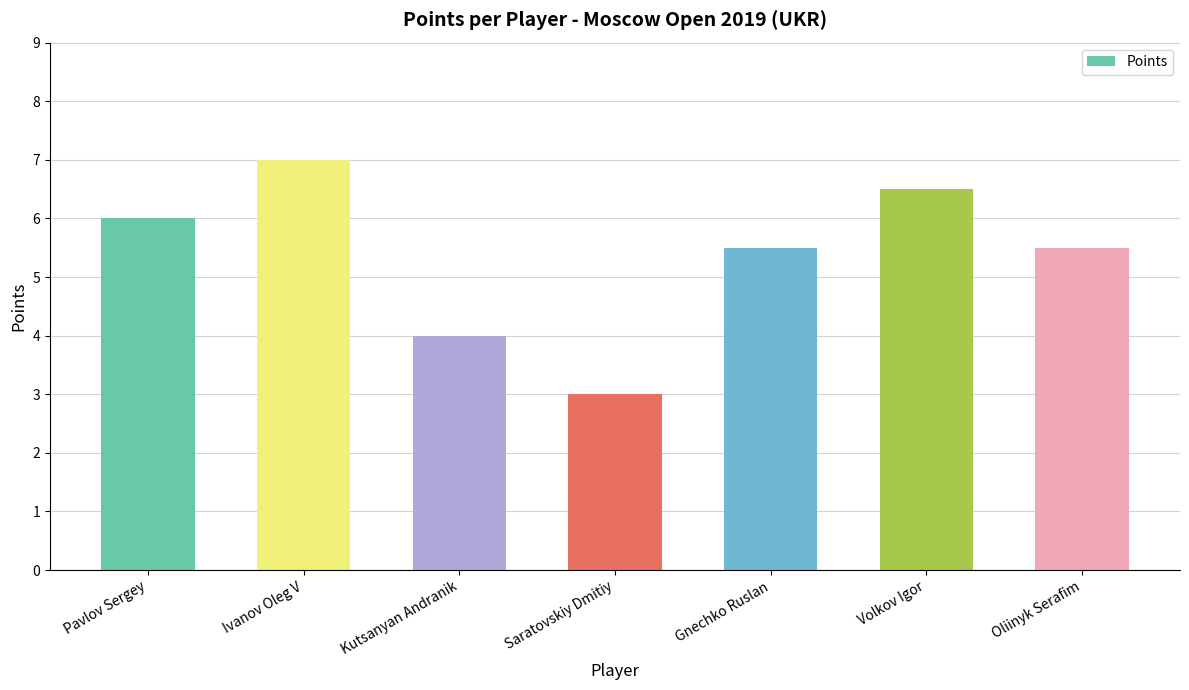

What is the change in value from Kutsanyan Andranik to Oliinyk Serafim?

+1.5